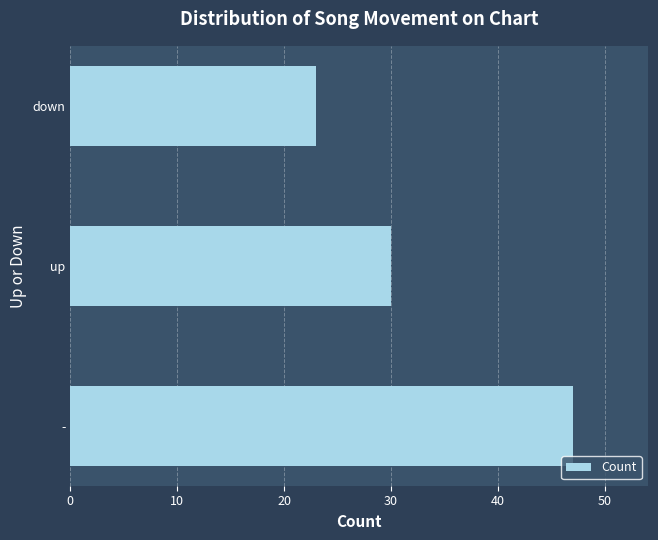

Rank the categories by value from lowest to highest.

down, up, -